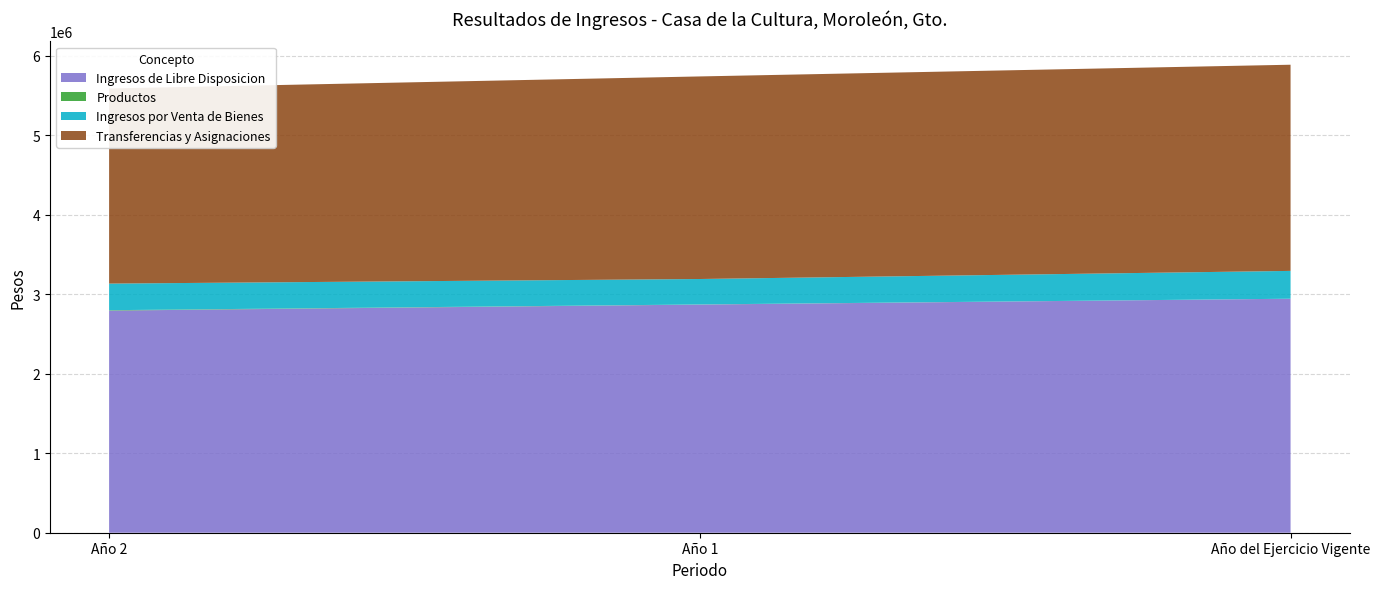

Reading left to right, what are all the values shown in this chart?

Ingresos de Libre Disposicion: 2793093.1	2868967.1	2942563.0
Productos: 5172.9	1554.7	0.0
Ingresos por Venta de Bienes: 334574.5	319998.5	349932.0
Transferencias y Asignaciones: 2453345.7	2547414.0	2592631.0